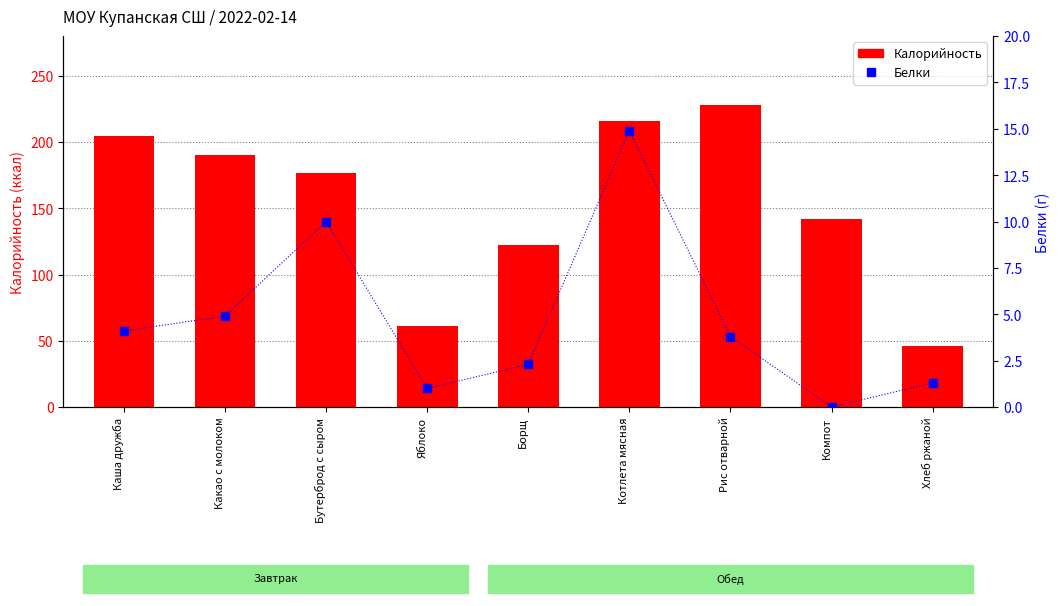

What is the total value across all series at Яблоко?

62.0